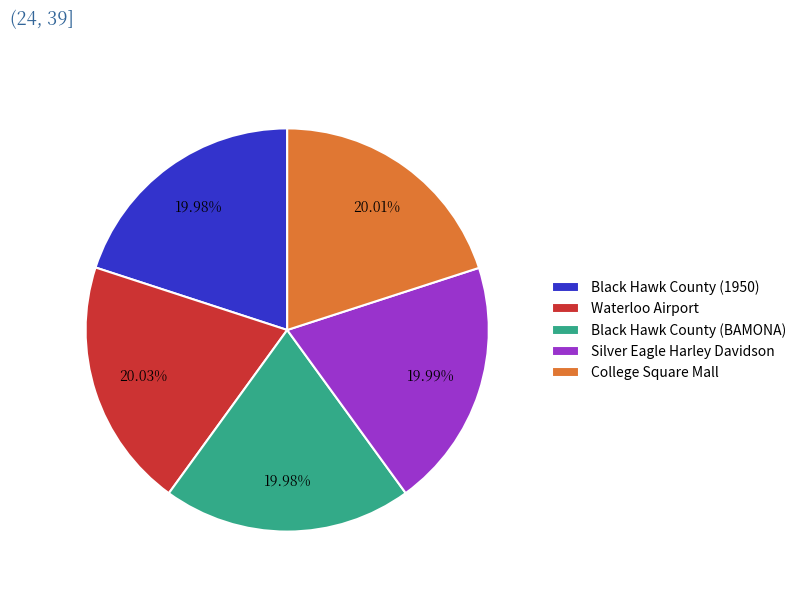

Is it true that Black Hawk County (BAMONA) is 33% of the pie?

False